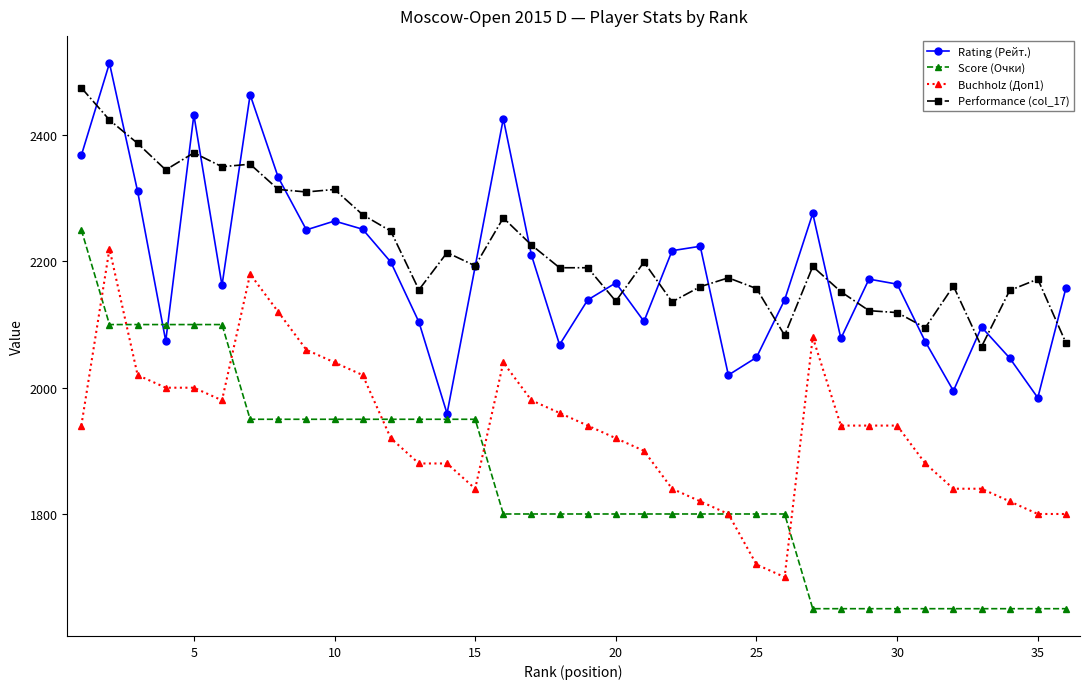

True or false: Buchholz (Доп1) has more than 1 interior local peaks.

True